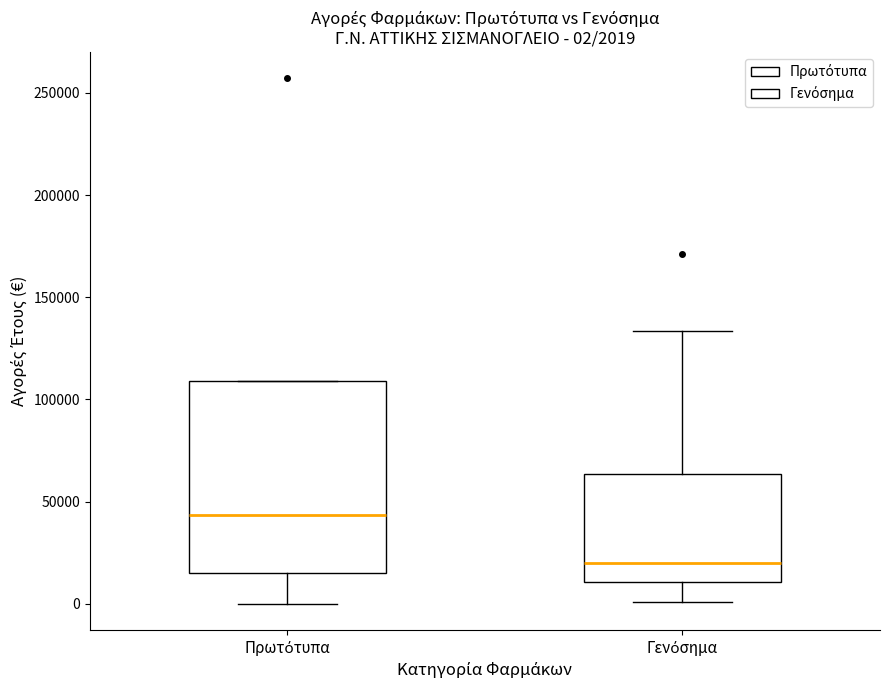

Comparing the boxes themselves (not the whiskers), which one is the tallest?

Πρωτότυπα